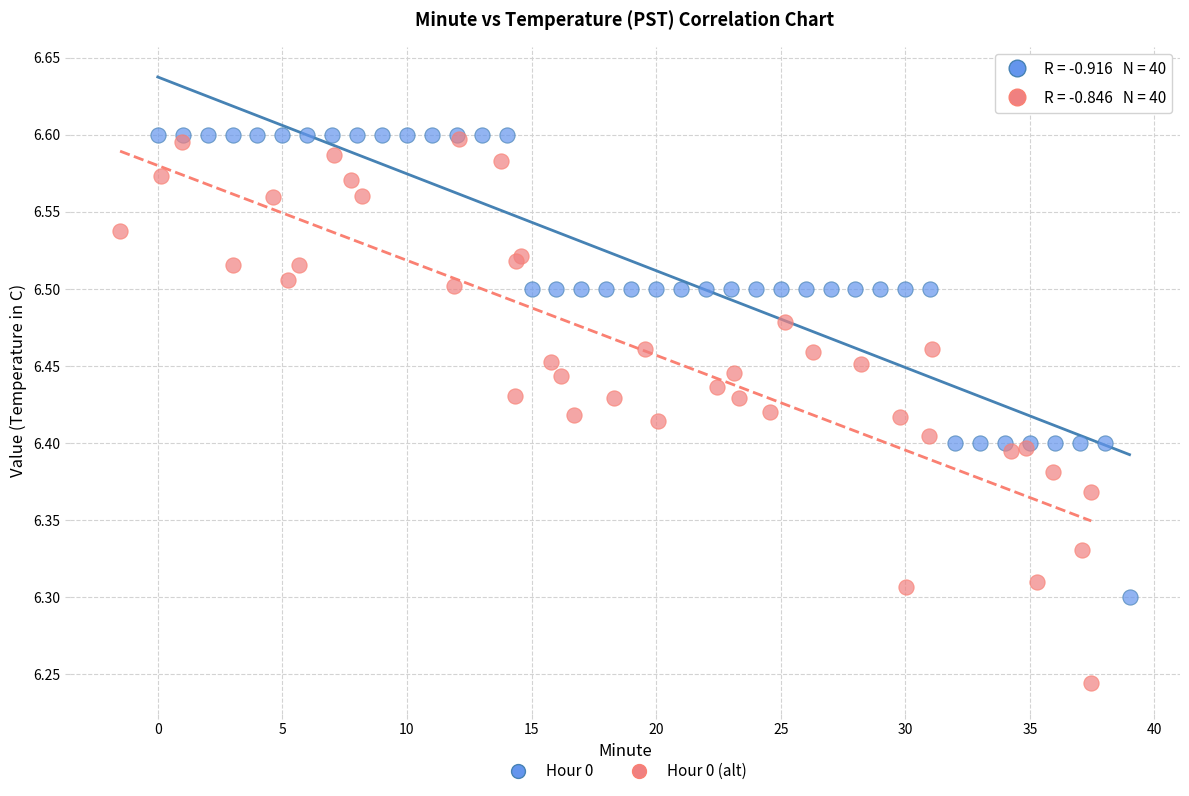

What are all the series names shown in the legend?

Hour 0, Hour 0 (alt)